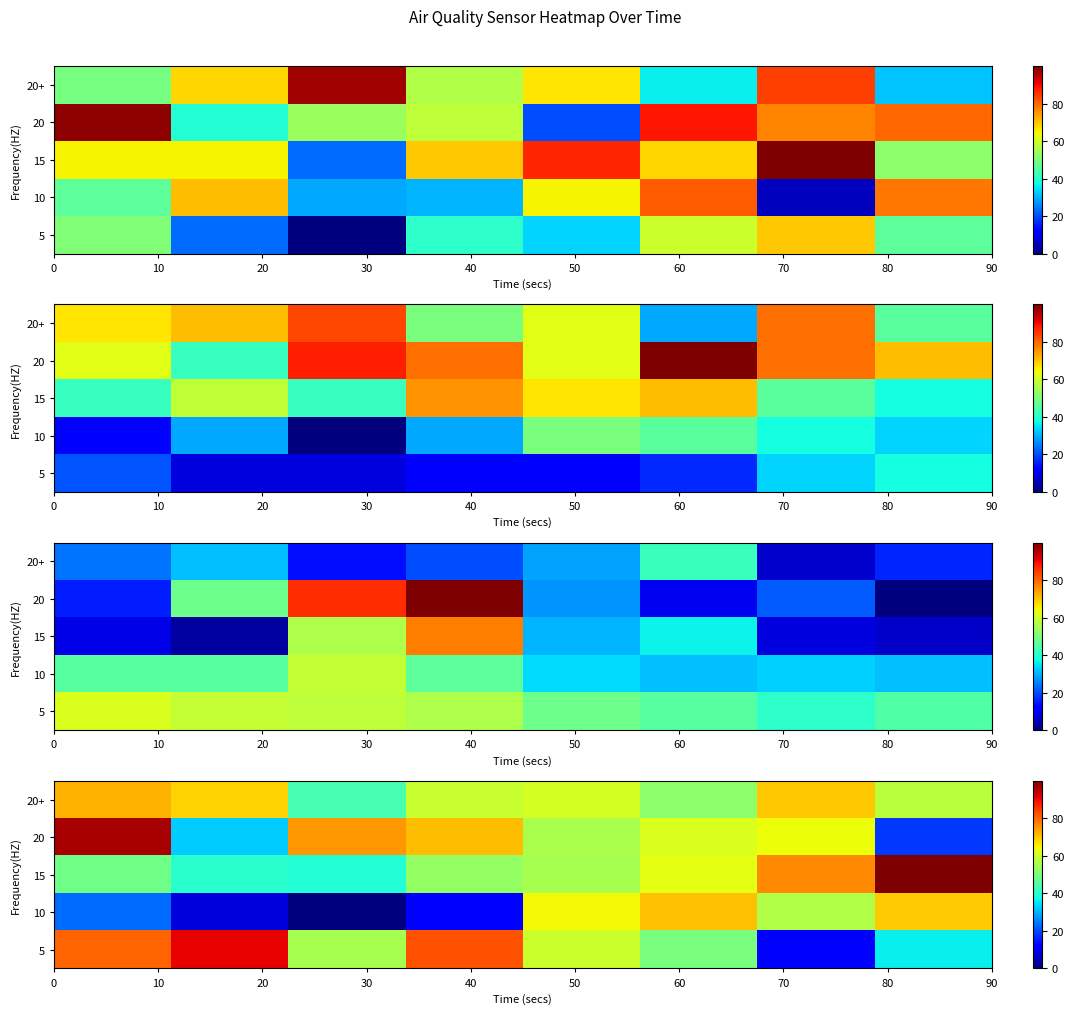

How many distinct data groups are displayed?

5